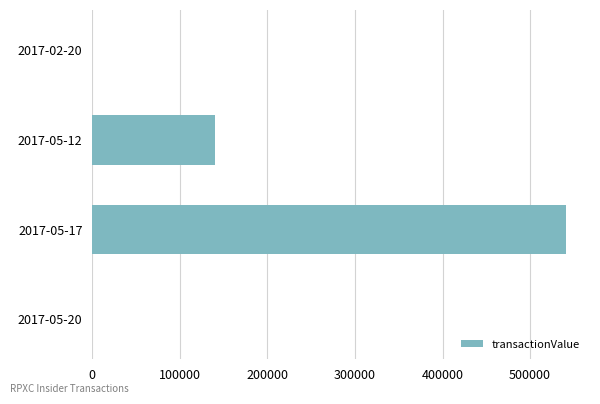

How many distinct data groups are displayed?

1